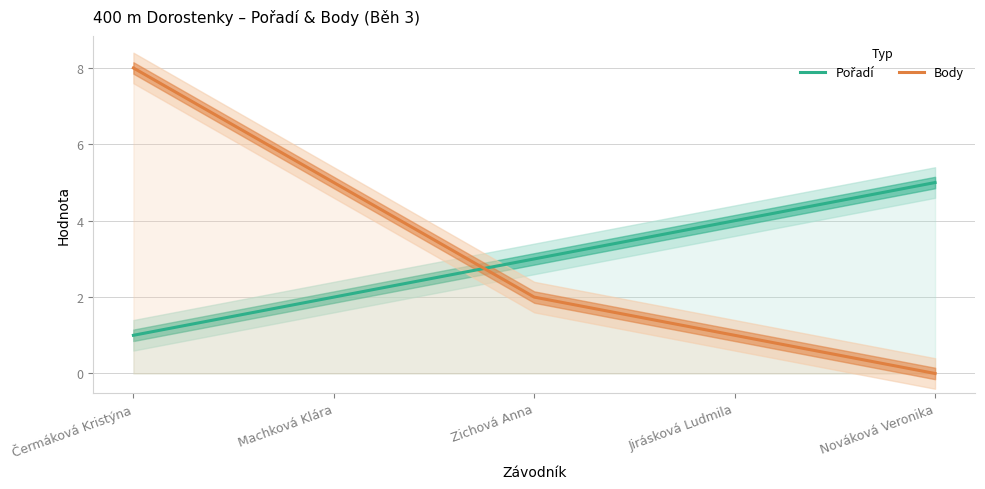

List the series in order of their peak value, lowest first.

Pořadí, Body